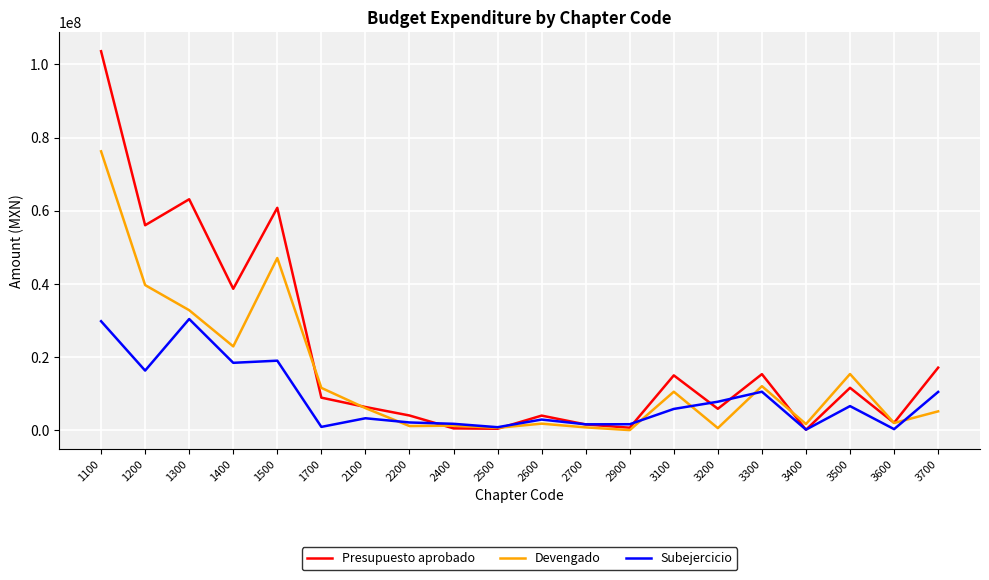

List the series in order of their overall mean, lowest first.

Subejercicio, Devengado, Presupuesto aprobado